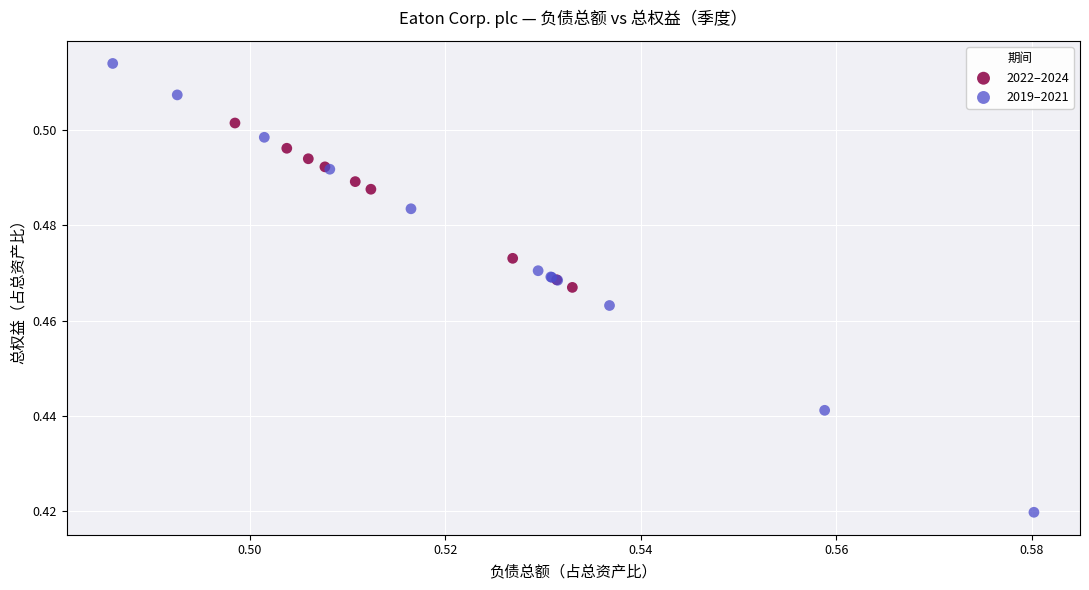

Which series has the widest spread of Y values?

2019–2021